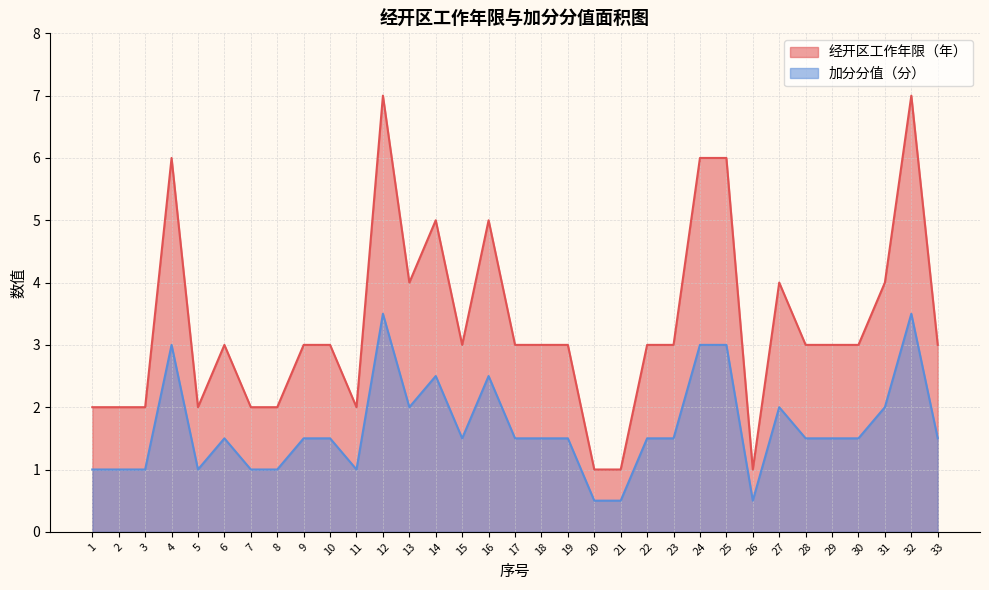

What is the value of the 经开区工作年限（年） point at the 31st from the left?

4.0